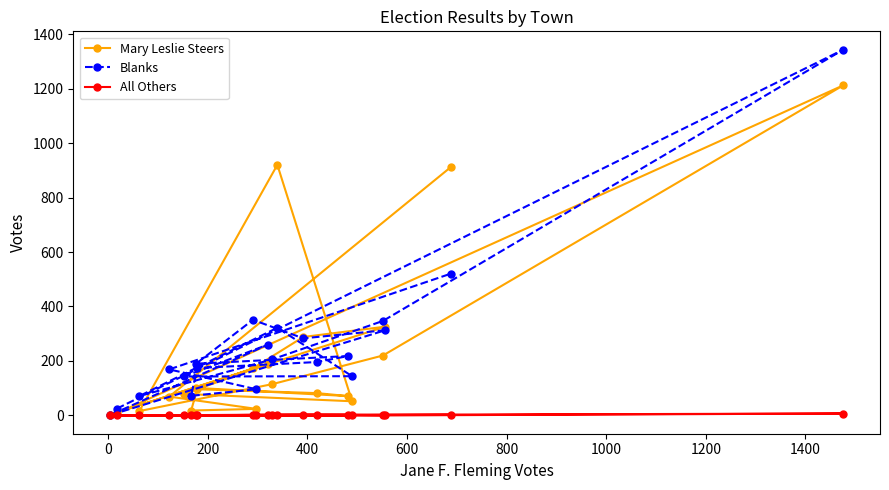

True or false: All Others and Mary Leslie Steers intersect in this chart.

False